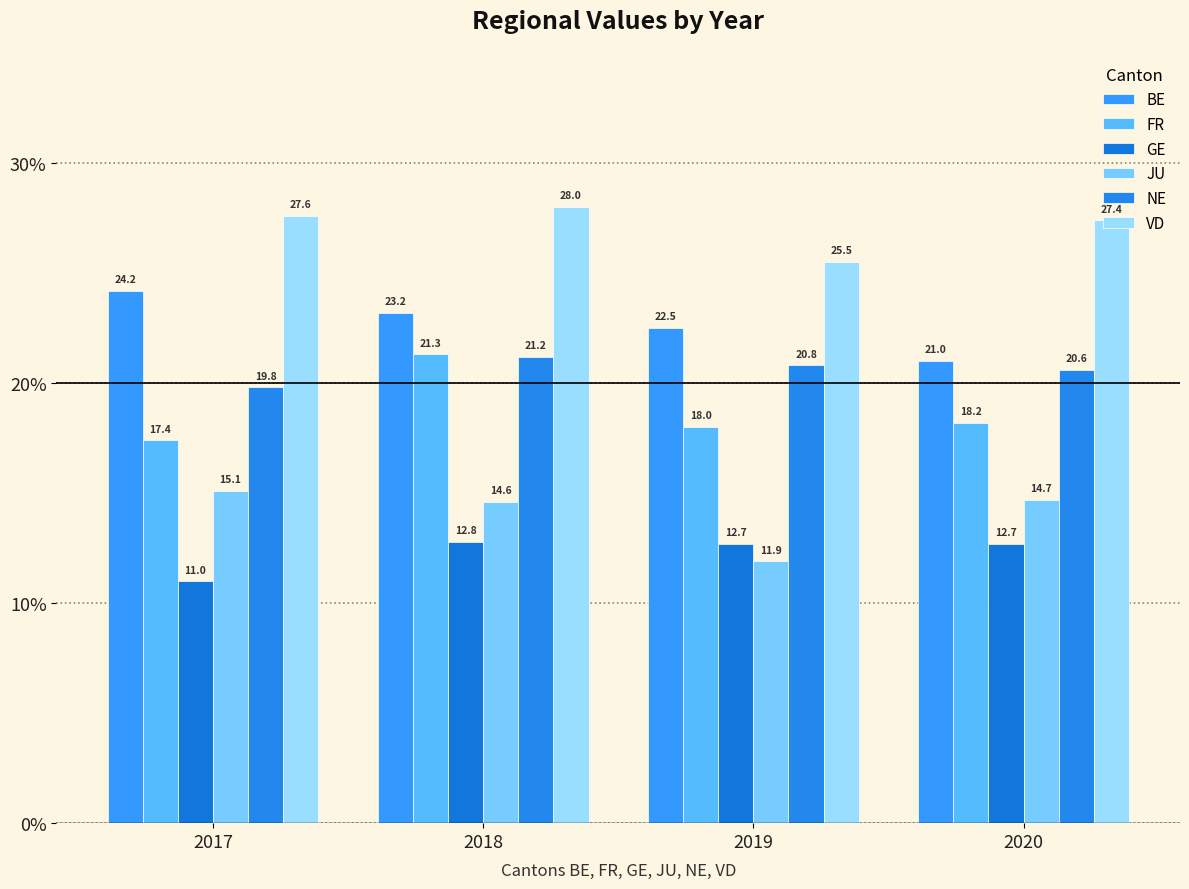

At how many categories does at least one series exceed 12?

4